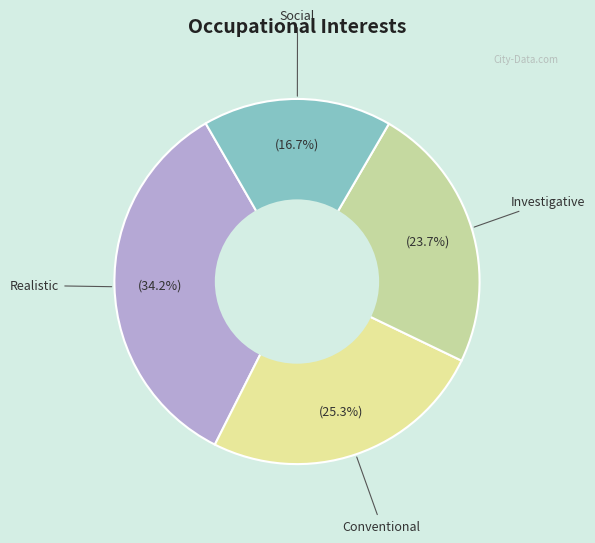

How many slices are in this pie chart?

4